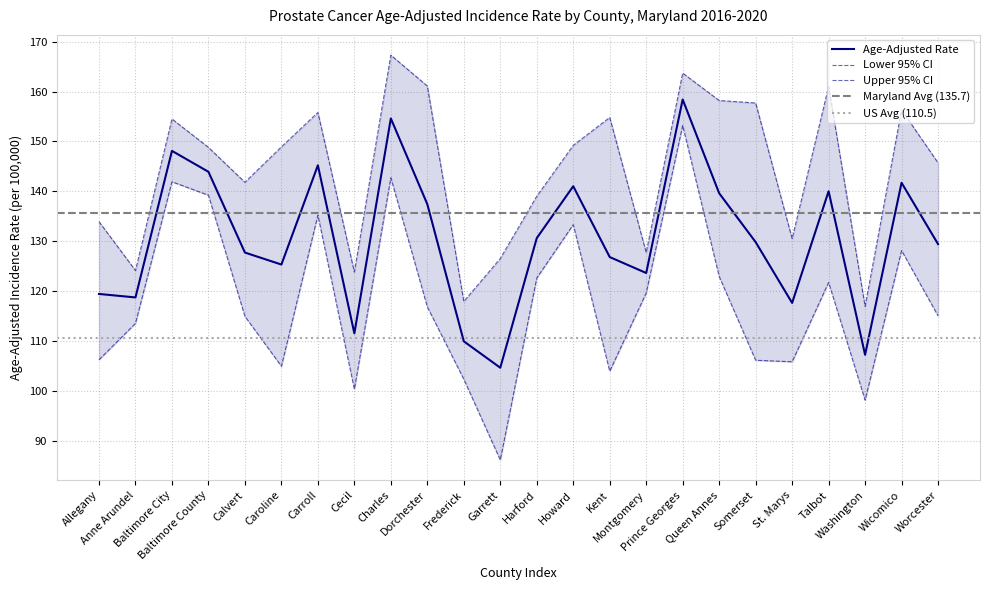

Between Queen Annes and Caroline, which is larger?

Queen Annes